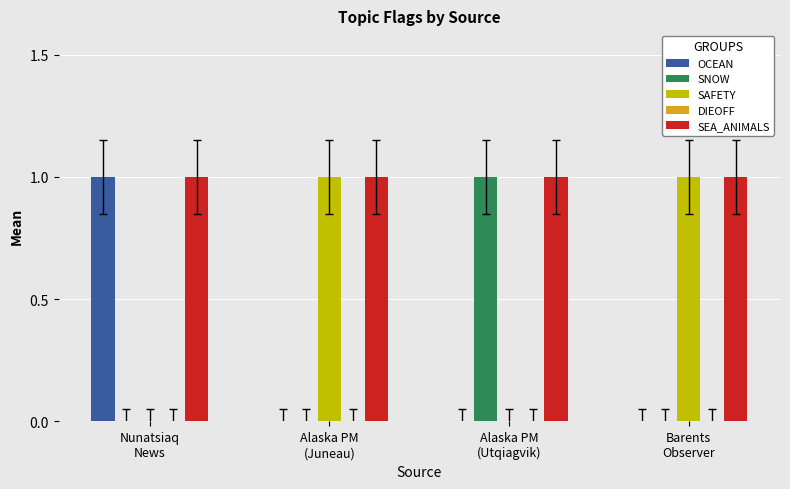

Does the chart contain stacked bars?

No